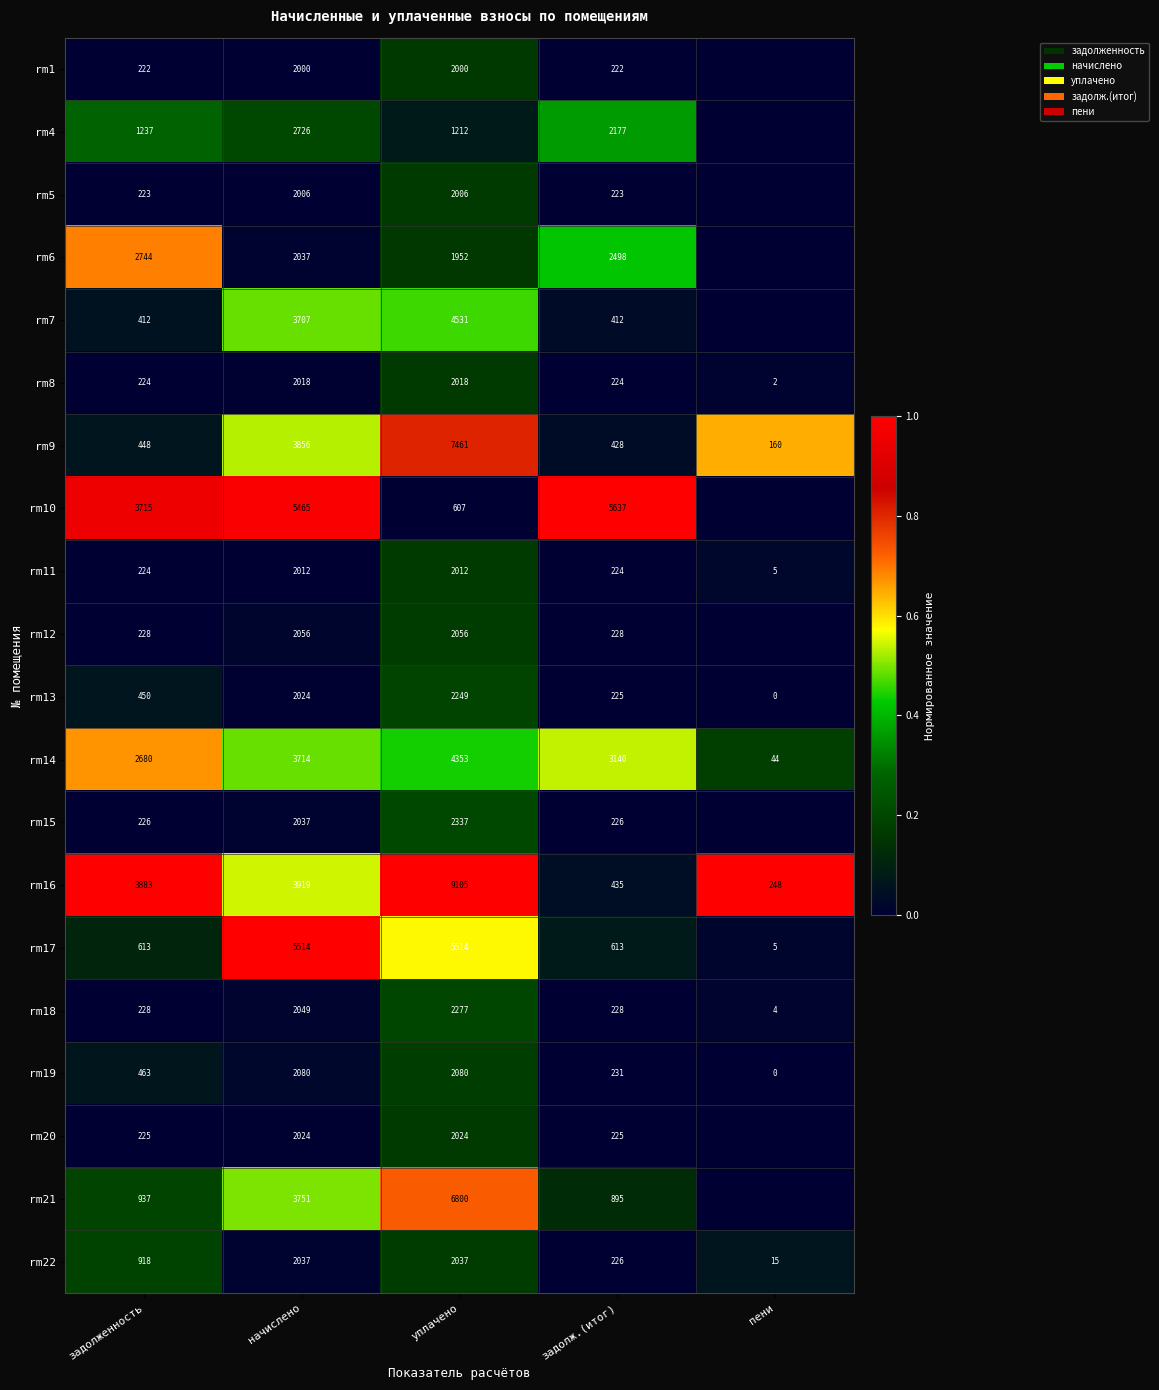

True or false: rm17 has a value of 5514 at начислено.

True